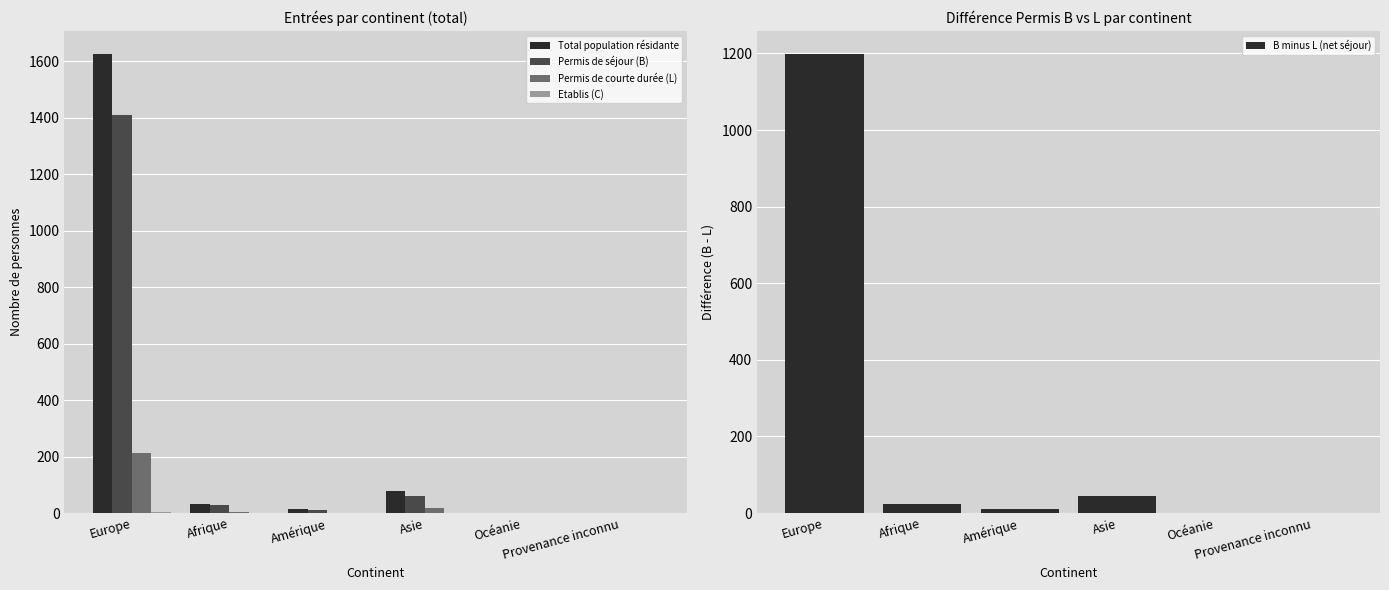

The value of B minus L (net séjour) at Afrique is 43. True or false?

False